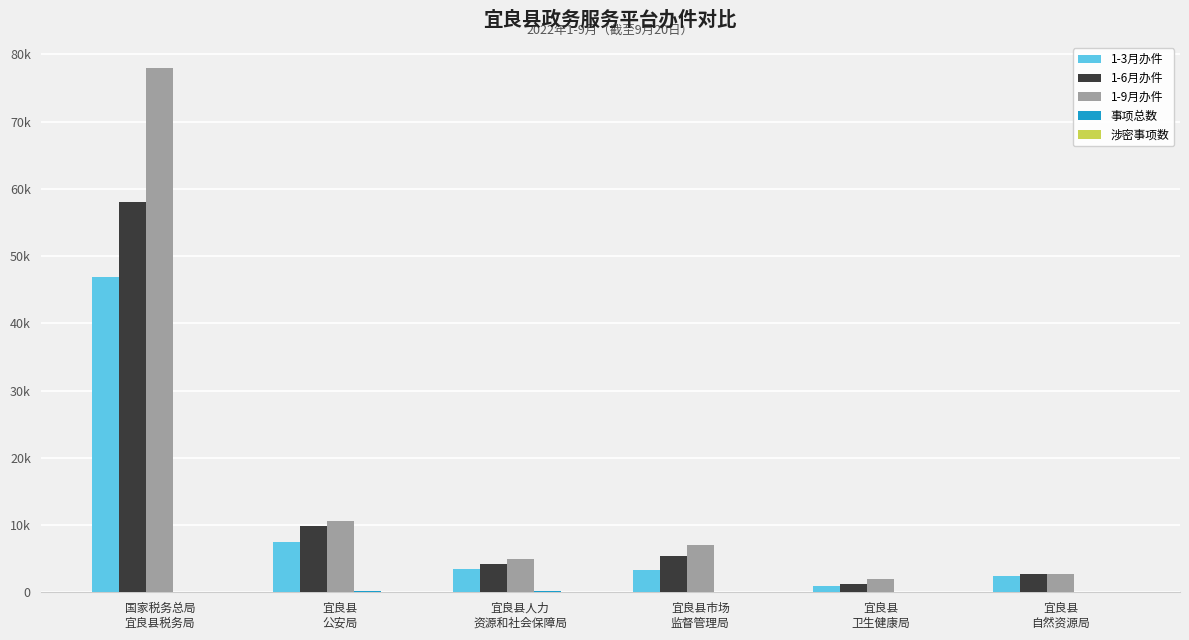

Between 宜良县
卫生健康局 and 宜良县
自然资源局, which is larger?

宜良县
自然资源局